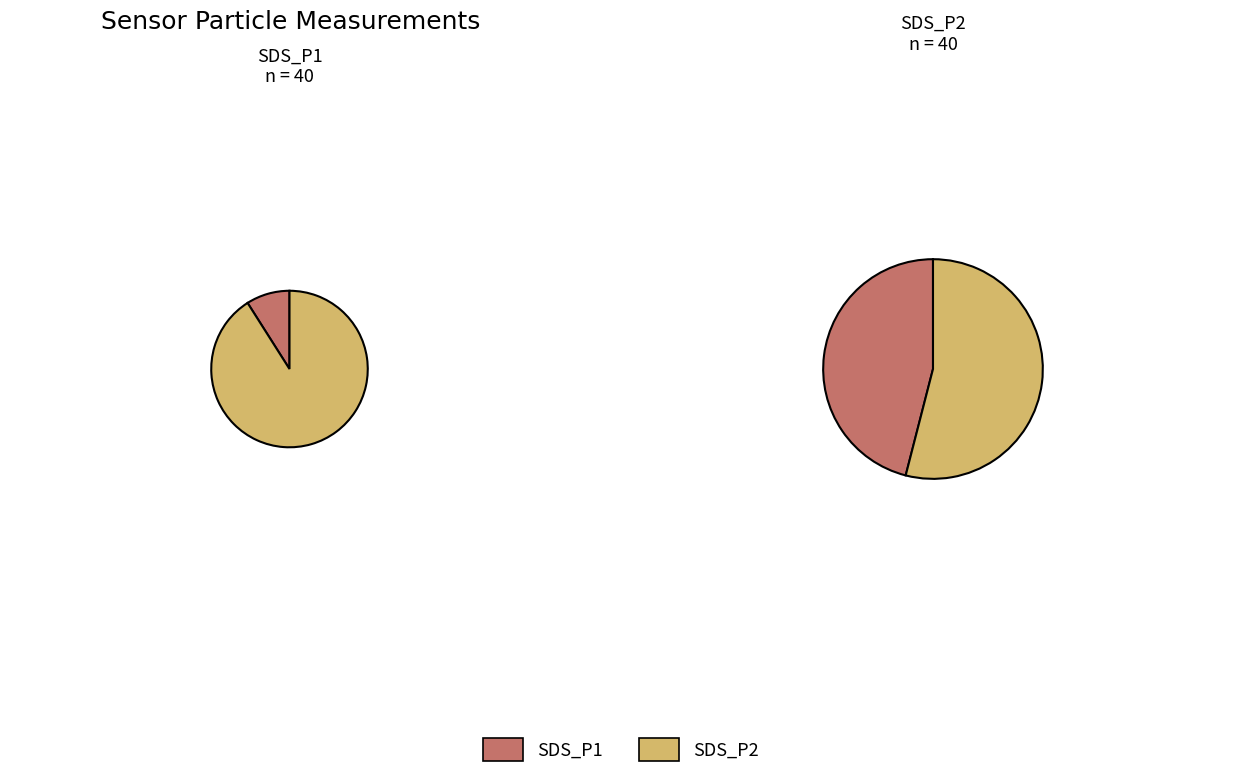

Which series has the largest range (max minus min)?

SDS_P1